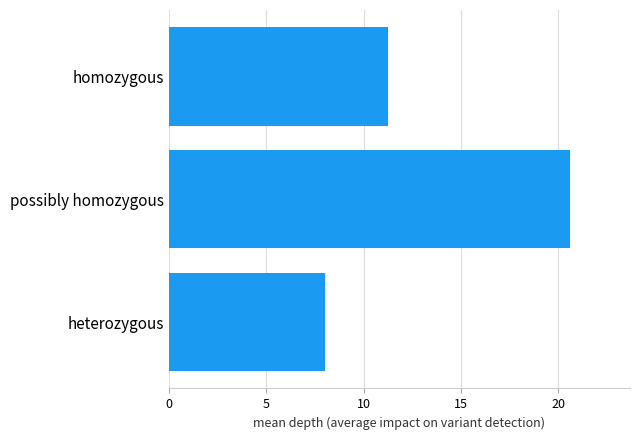

Reading top to bottom, what are all the values shown in this chart?

11.3	20.6	8.0